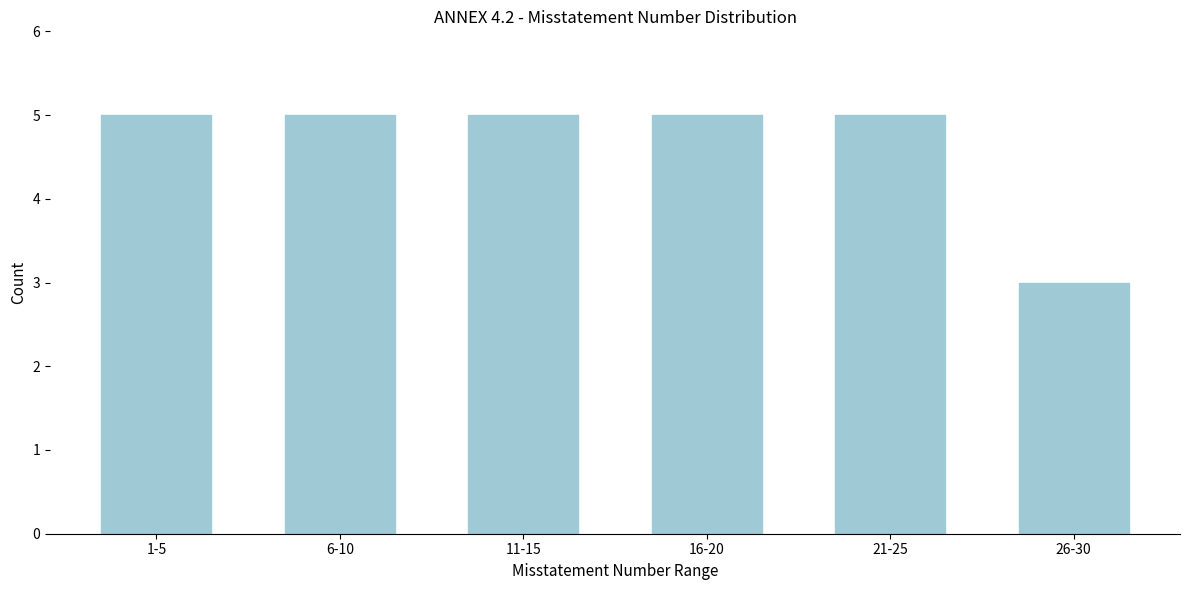

Reading right to left, transcribe all the data shown in this chart.

26-30=3	21-25=5	16-20=5	11-15=5	6-10=5	1-5=5